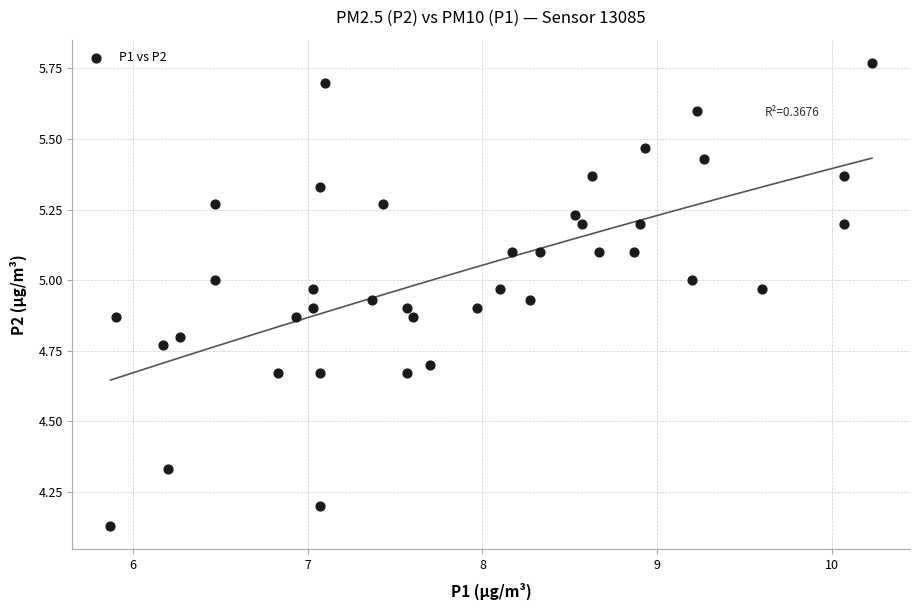

What is the range of Y values (max minus min)?

1.6